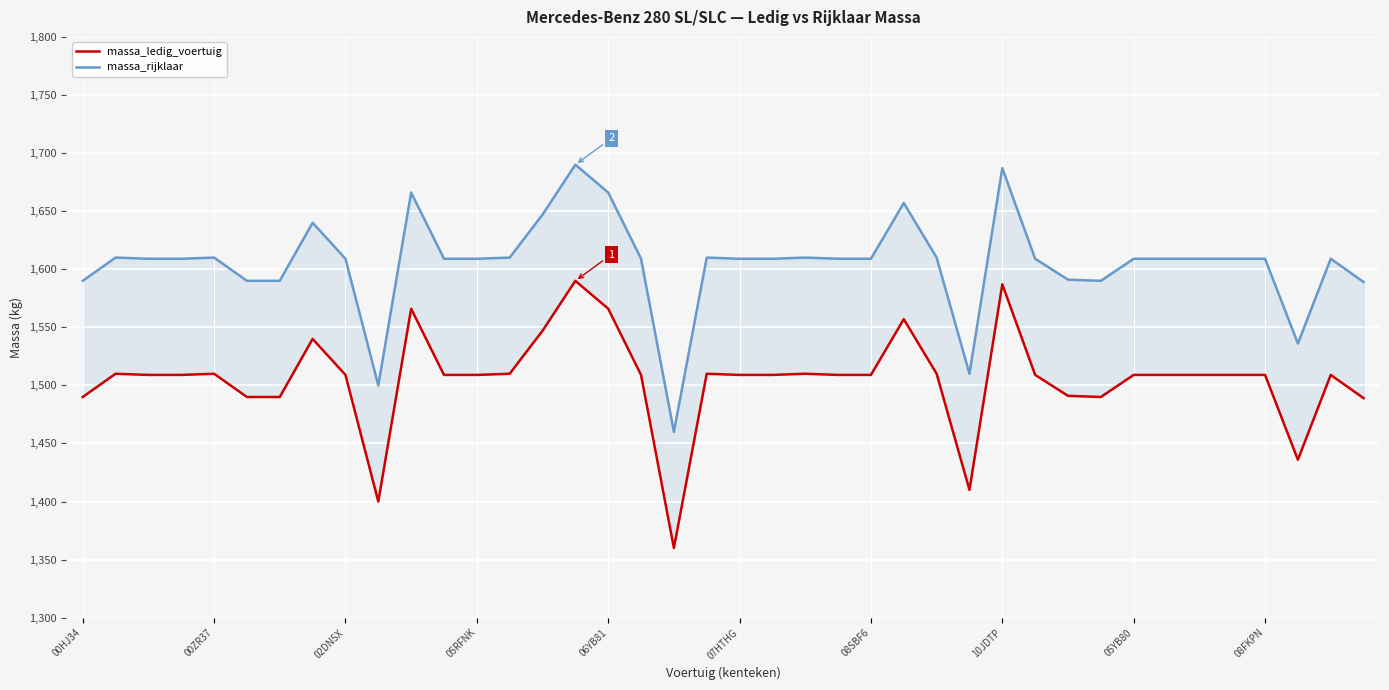

At which category is the sum across all series the highest?

15